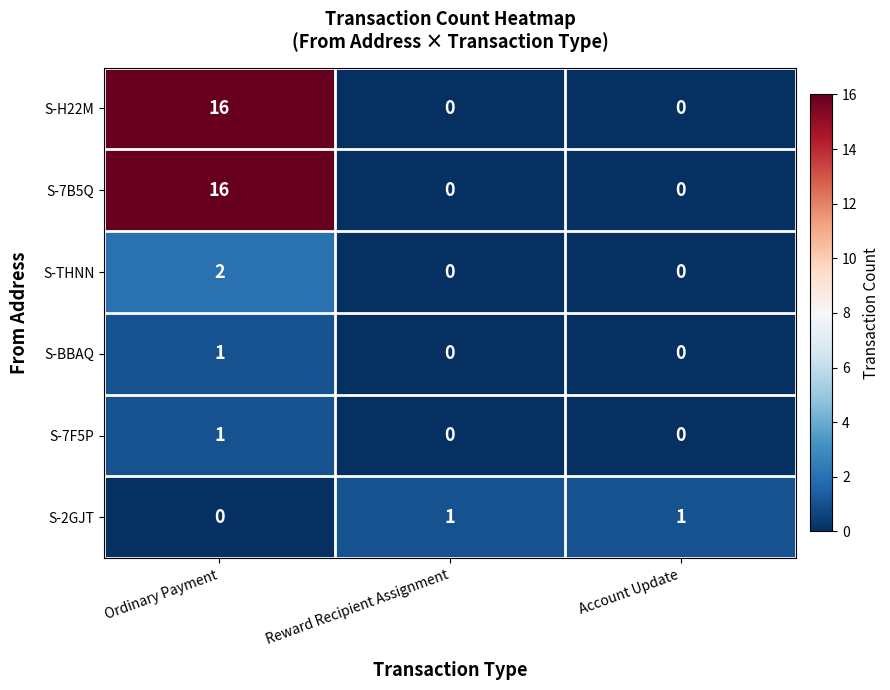

What is the average value of the S-7B5Q series?

5